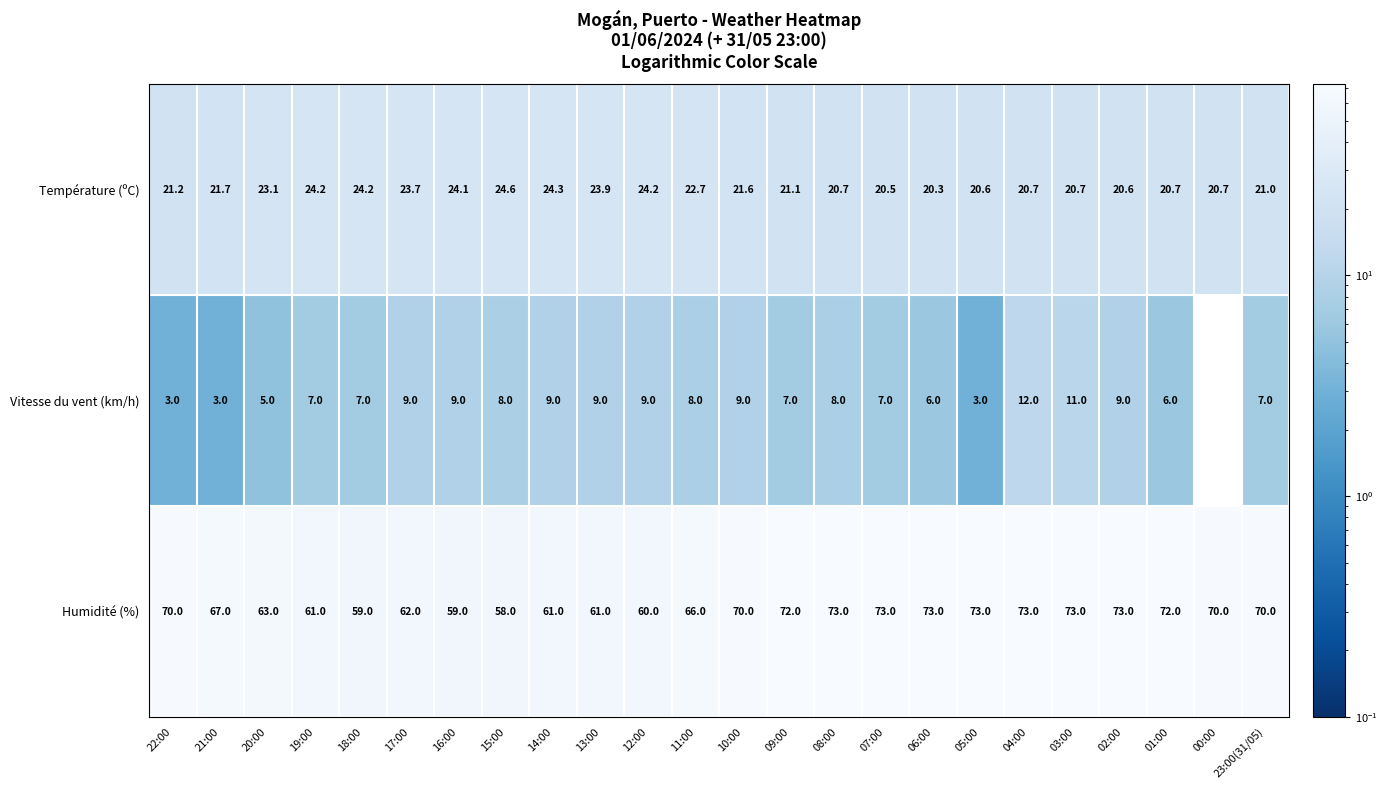

What is the sum of all Vitesse du vent (km/h) values?

171.0